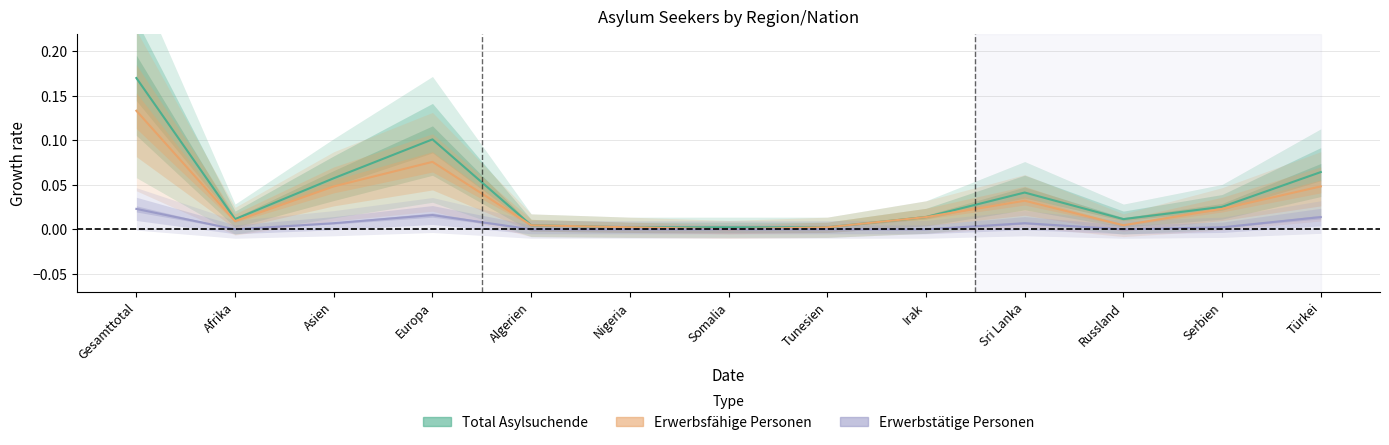

Which category has the lowest value in the Erwerbstätige Personen series?

Afrika